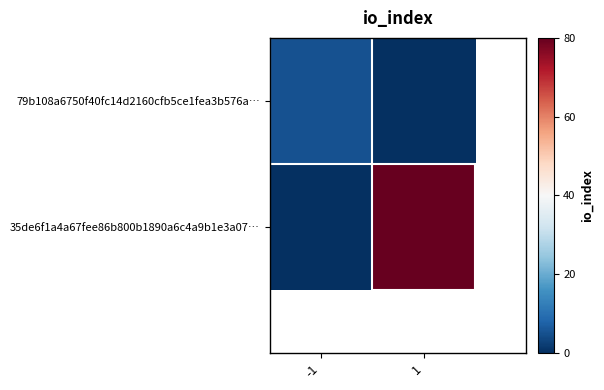

How many values in the 79b108a6750f40fc14d2160cfb5ce1fea3b576a… series are below 5?

1